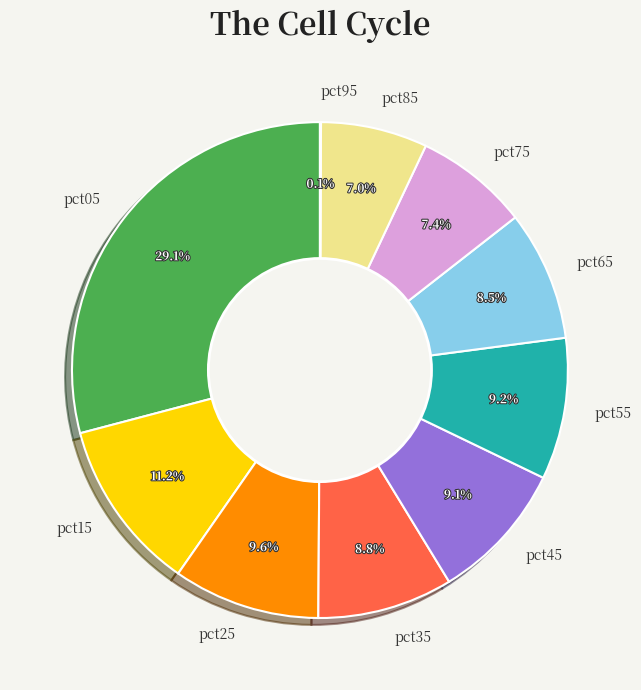

To the nearest percent, what percentage of the pie is pct45?

9%